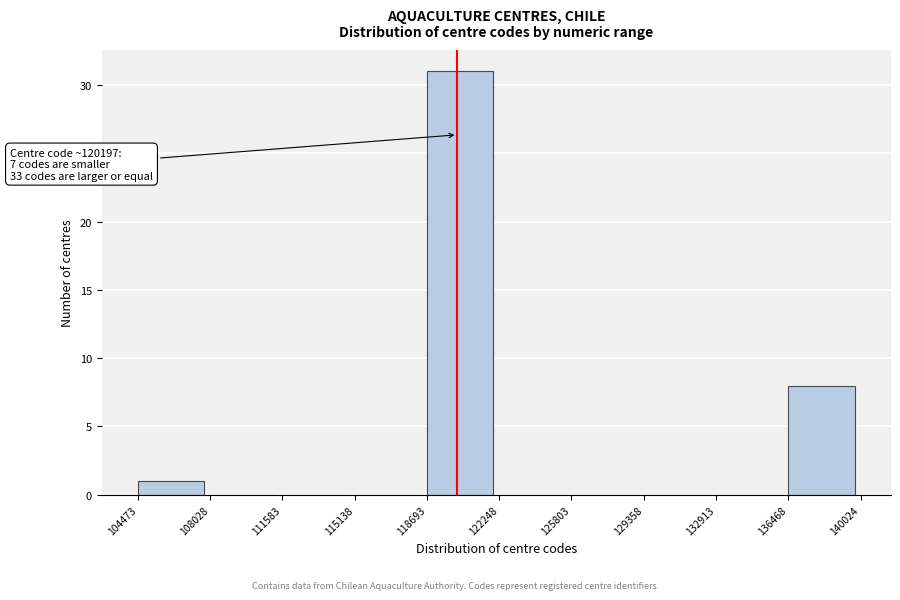

Over which range of the x-axis is the bar tallest?

118693 to 122248